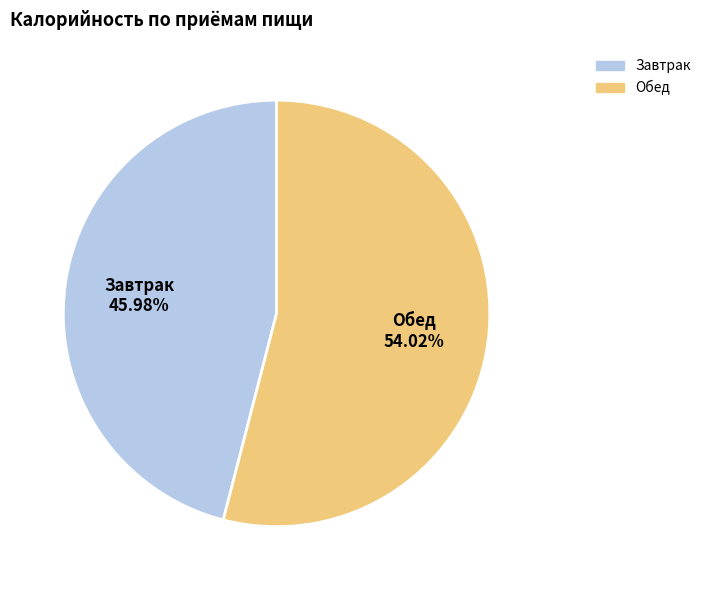

To the nearest percent, what portion does Обед represent?

54%